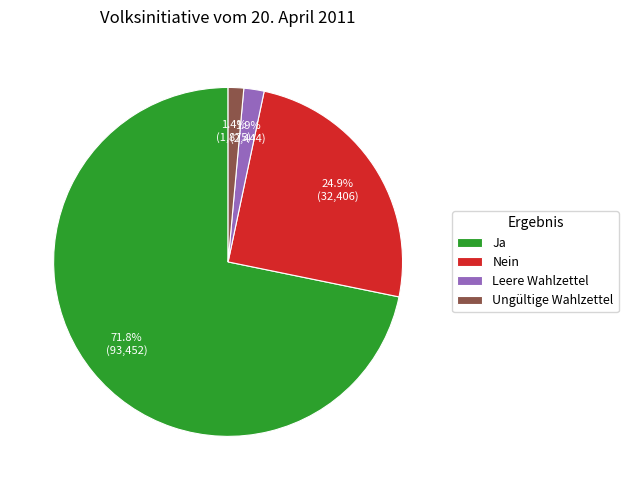

How many slices are in this pie chart?

4